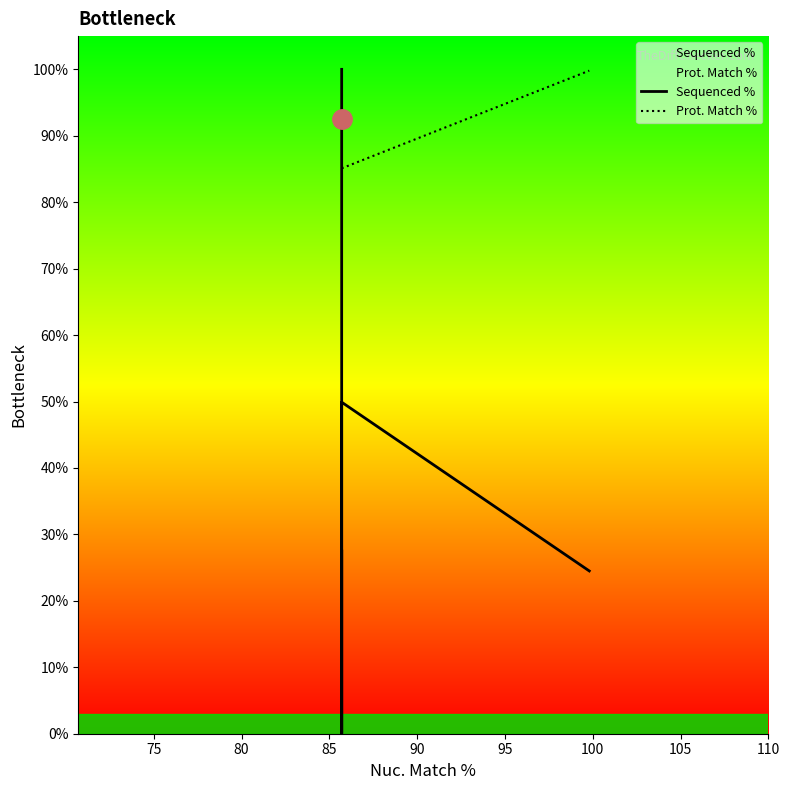

List the series in order of their overall mean, lowest first.

Sequenced %, Prot. Match %